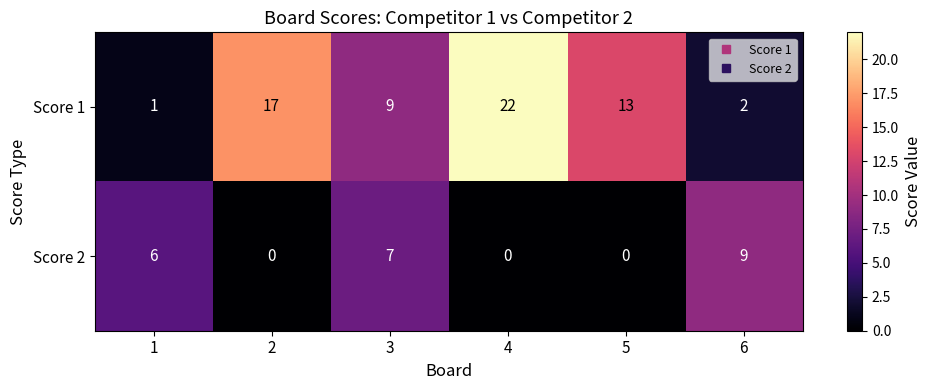

What is the spread (max minus min) of values at 2?

17